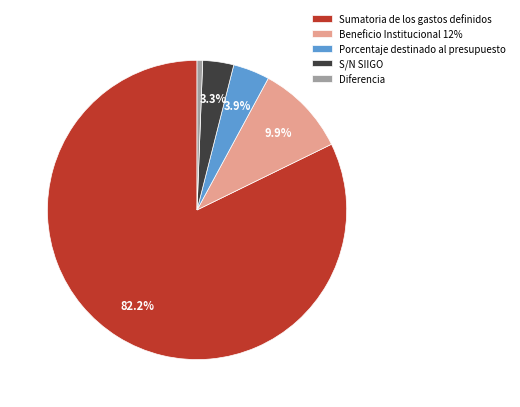

Between Diferencia and Porcentaje destinado al presupuesto, which is larger?

Porcentaje destinado al presupuesto